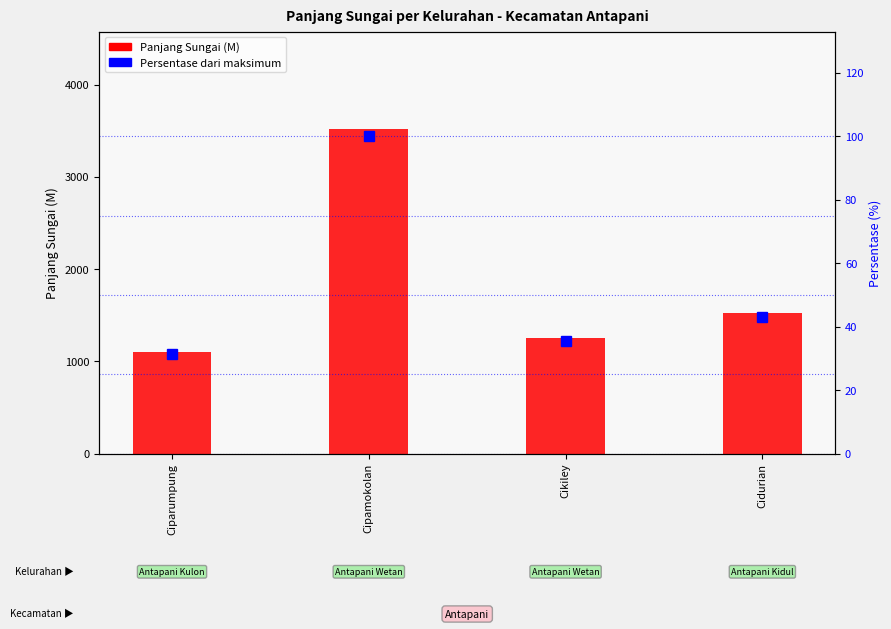

Reading right to left, extract all data points from this chart.

Panjang Sungai (M): Cidurian=1520.0	Cikiley=1250.0	Cipamokolan=3520.0	Ciparumpung=1100.0
Persentase dari maksimum: Cidurian=43.2	Cikiley=35.5	Cipamokolan=100.0	Ciparumpung=31.2